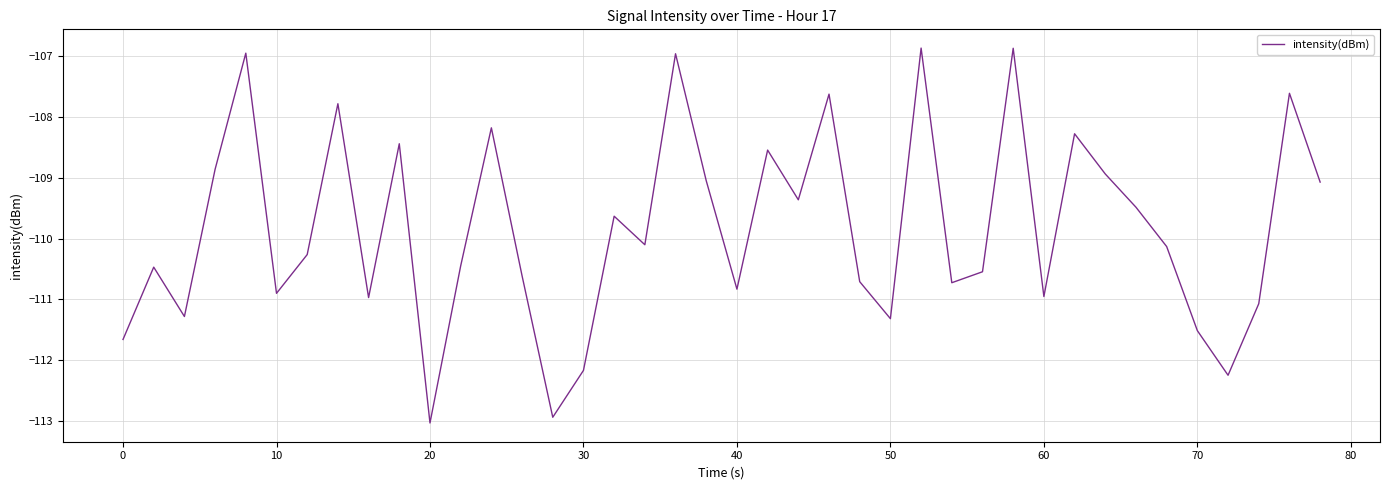

What is the minimum value shown in the chart?

-113.0